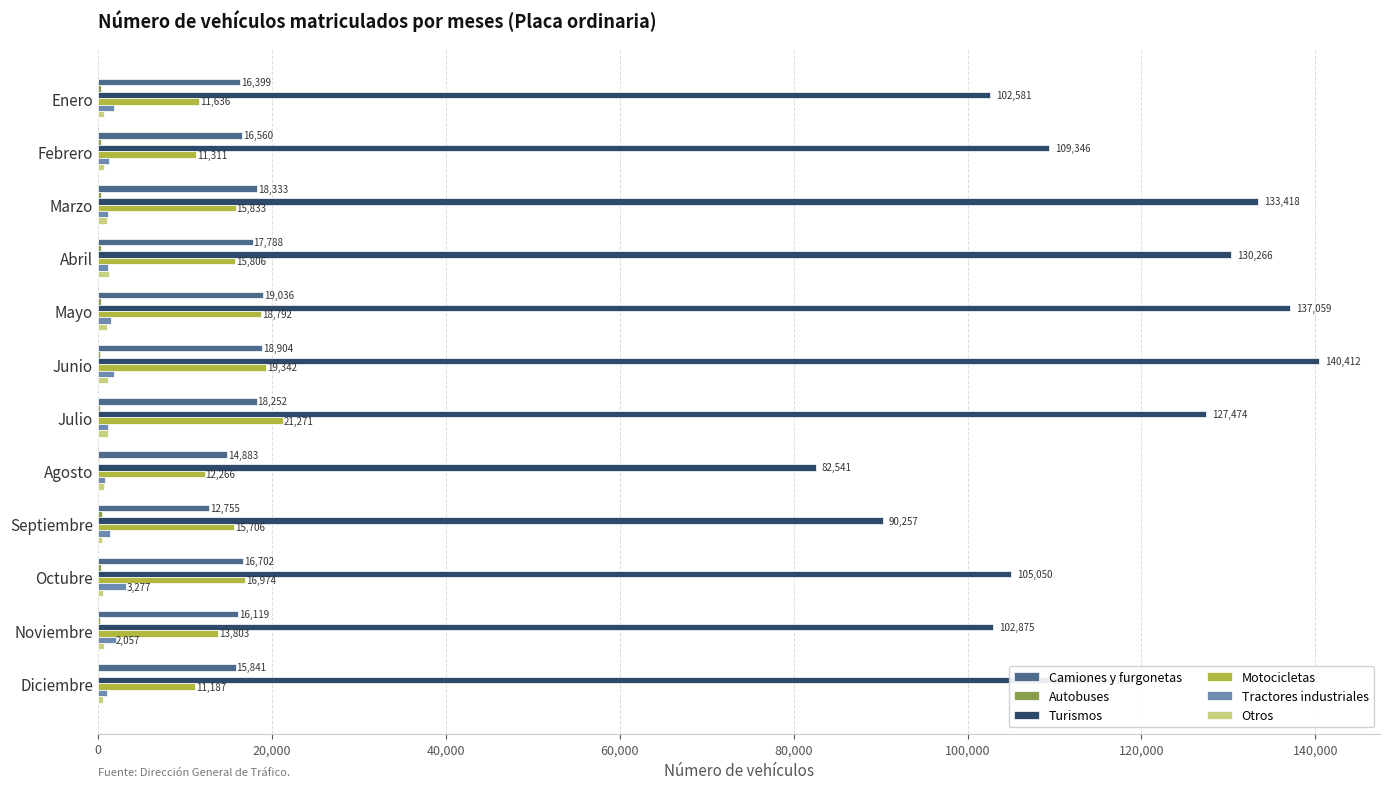

Between Marzo and Diciembre, which series saw the biggest shift?

Turismos